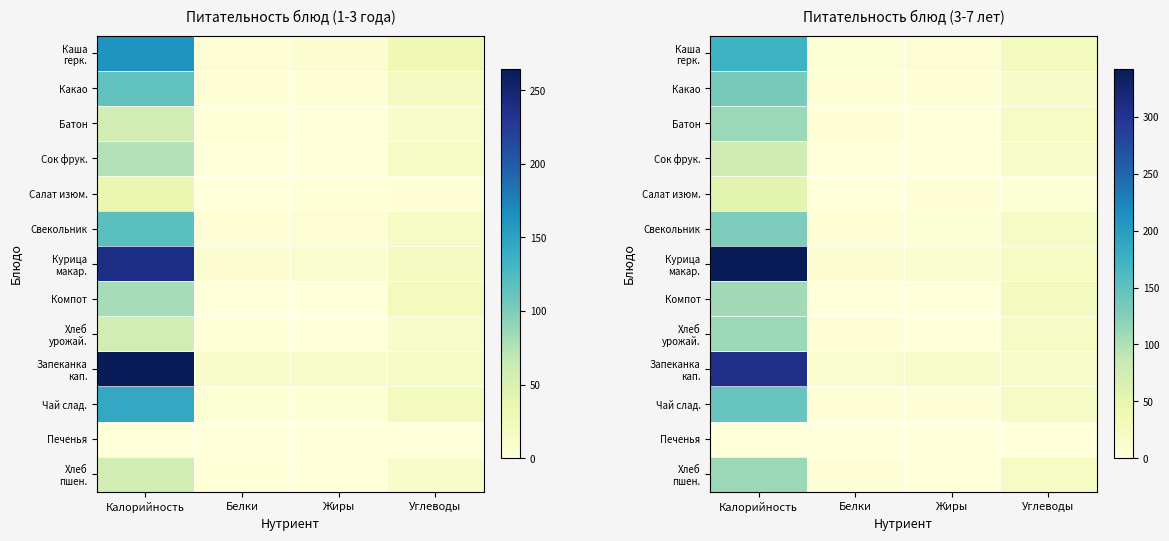

Which series changed the most between Белки and Жиры?

Курица макар.